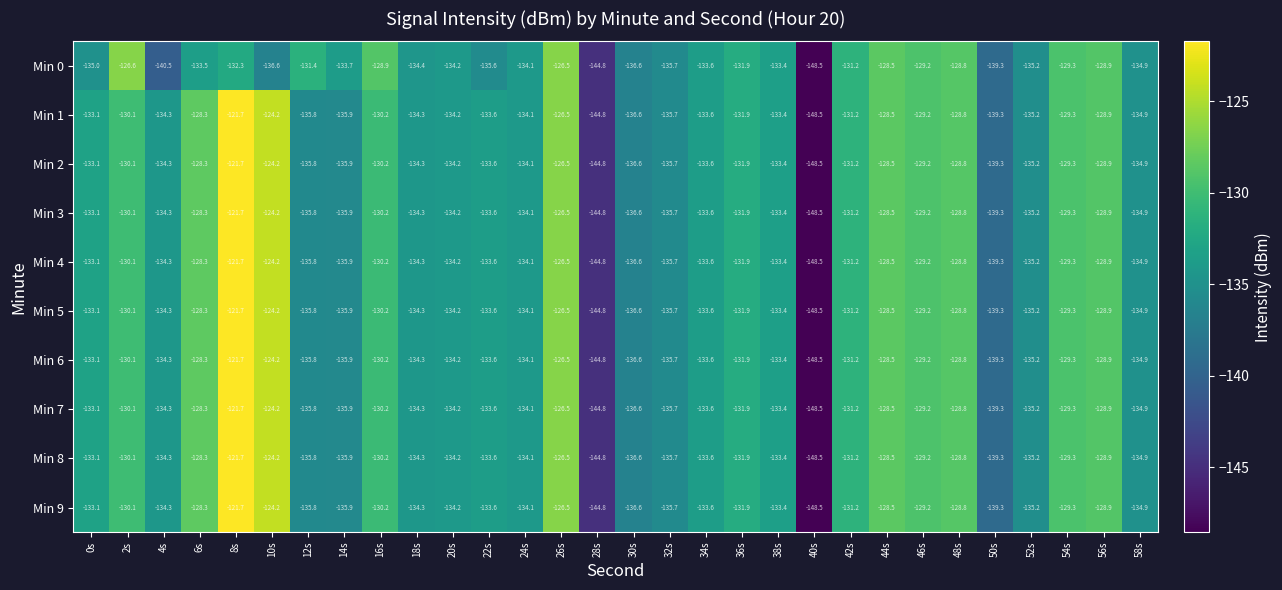

Is the value of Min 4 at 54s greater than the value of Min 1 at 22s?

Yes